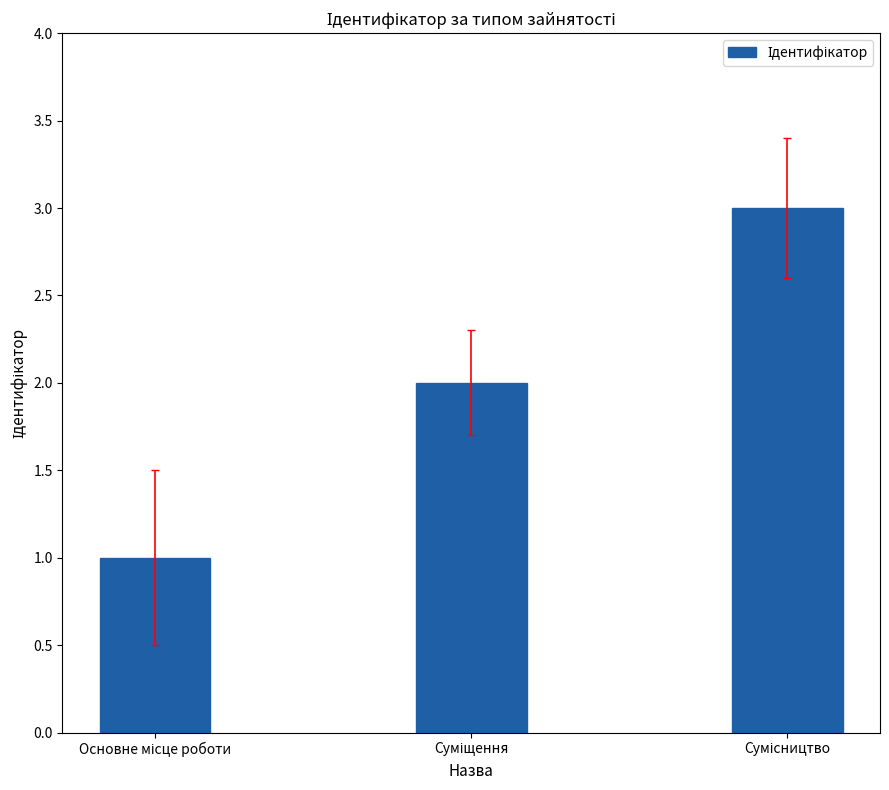

What is the sum of all values?

6